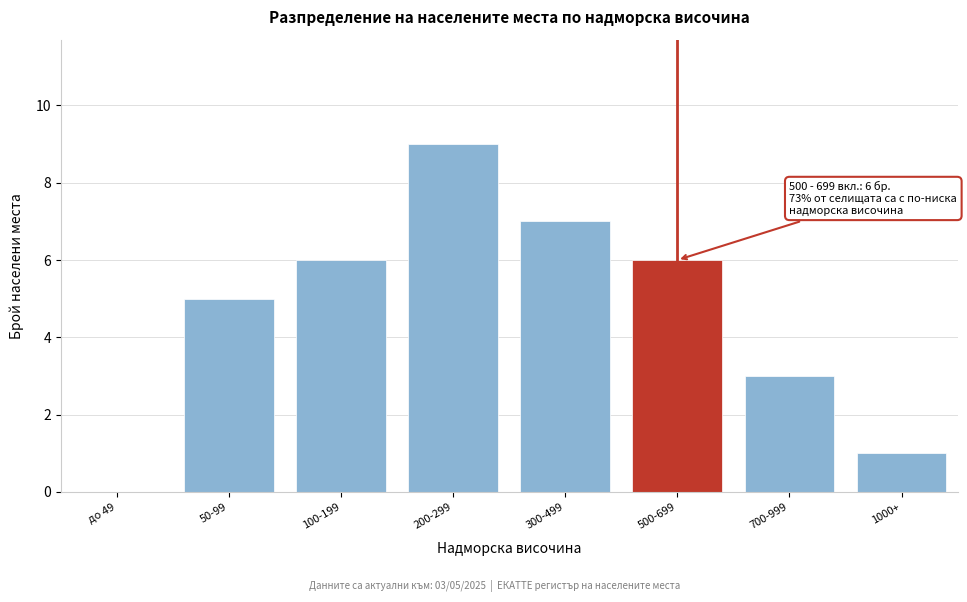

Reading right to left, transcribe all the data shown in this chart.

1000+=1	700-999=3	500-699=6	300-499=7	200-299=9	100-199=6	50-99=5	до 49=0